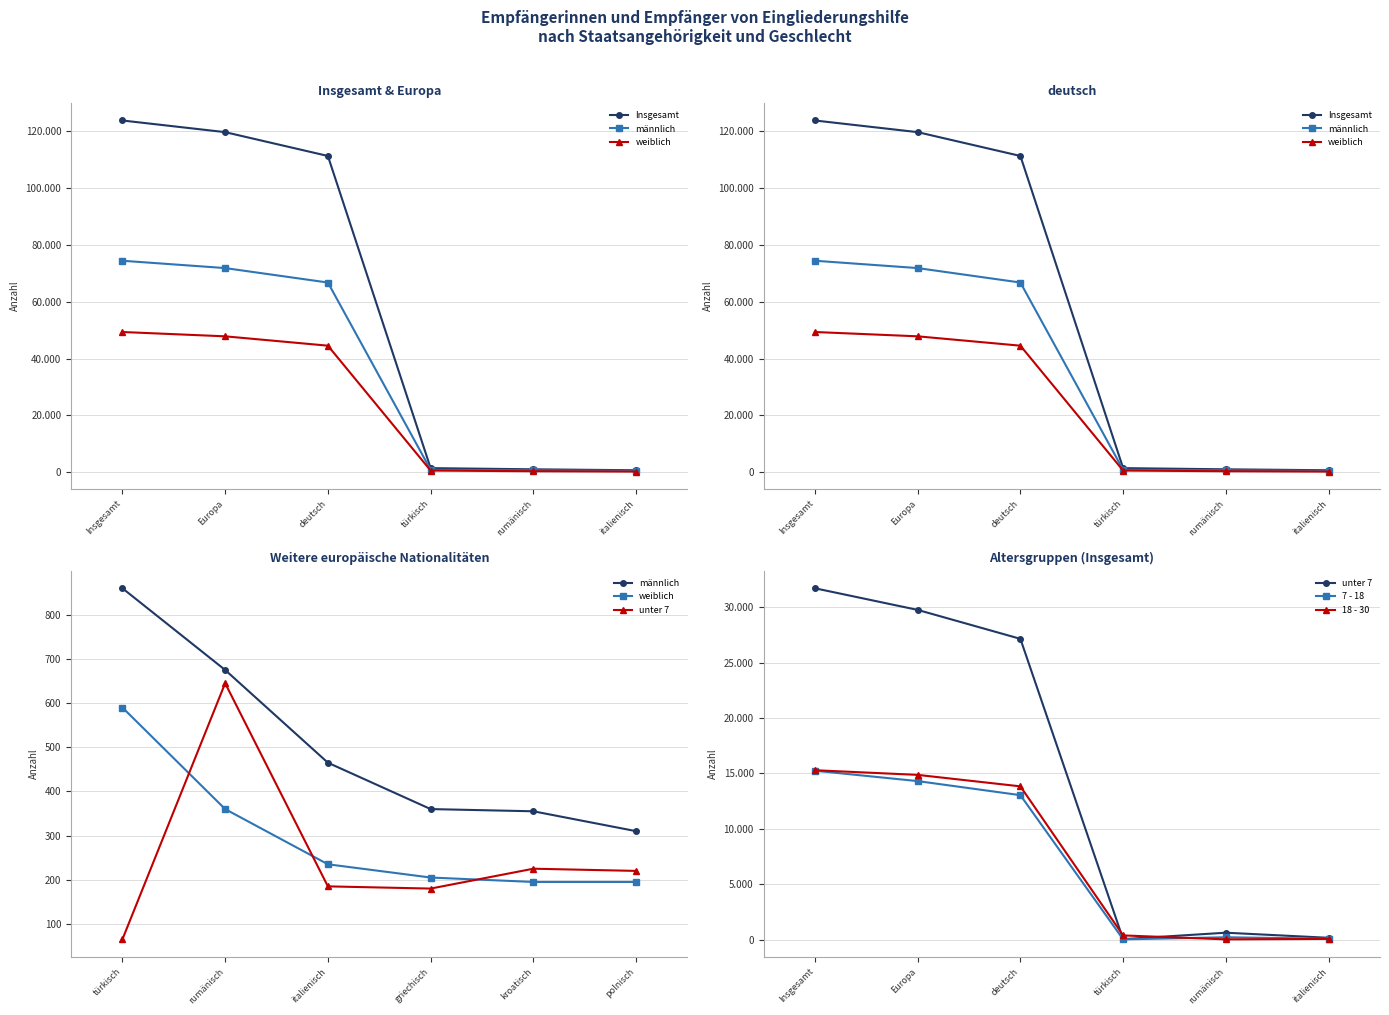

At how many categories does at least one series exceed 47889?

3